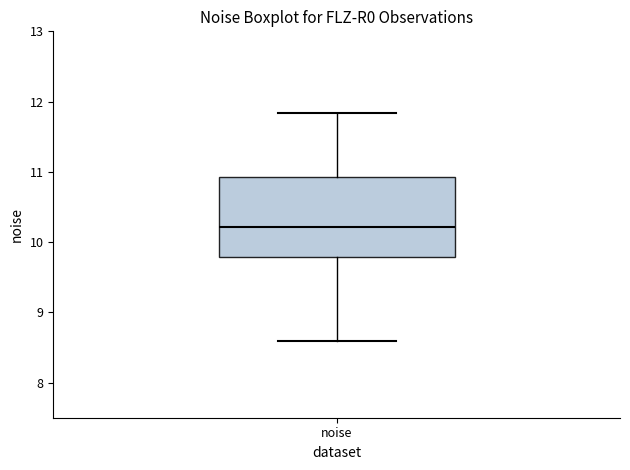

Transcribe this box plot: give where the median line is, the range the box spans, and where the two whiskers end, as read against the y-axis. The values are not printed on the chart, so give them approximately, as read against the axis.

median 10.2, box 9.8 to 10.9, whiskers 8.6 to 11.8